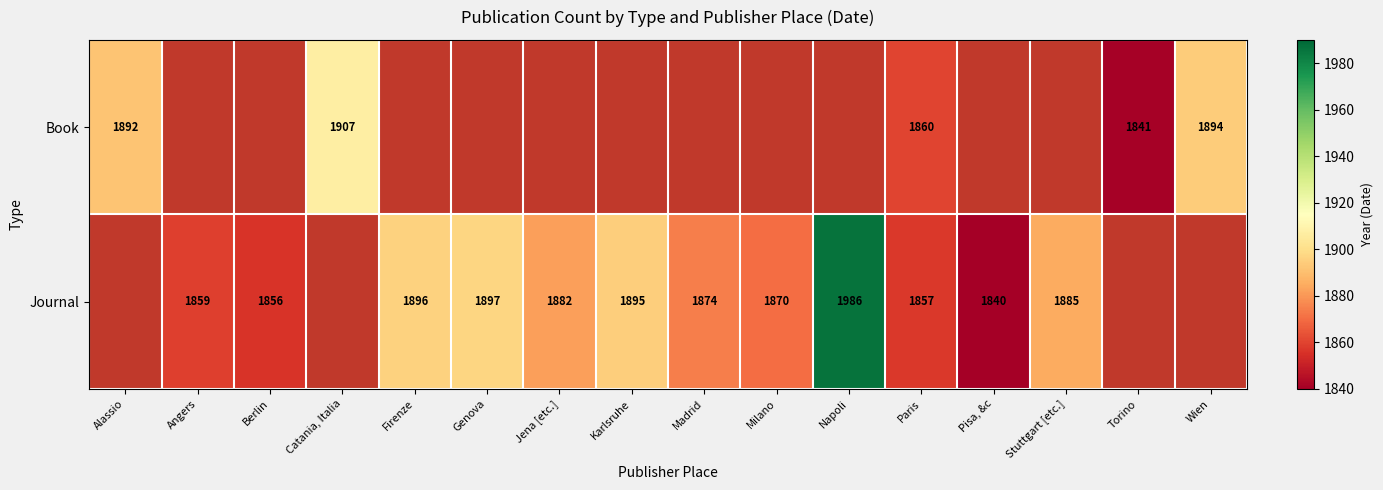

Between Paris and Angers, which is larger?

Angers